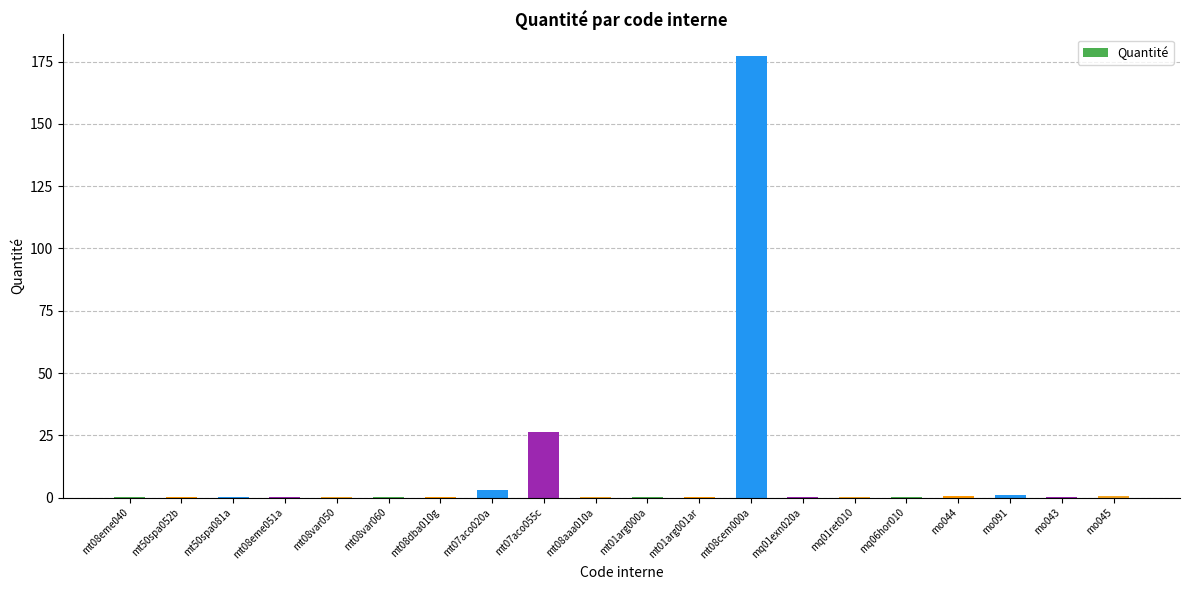

What is the approximate value at mo091?

1.0